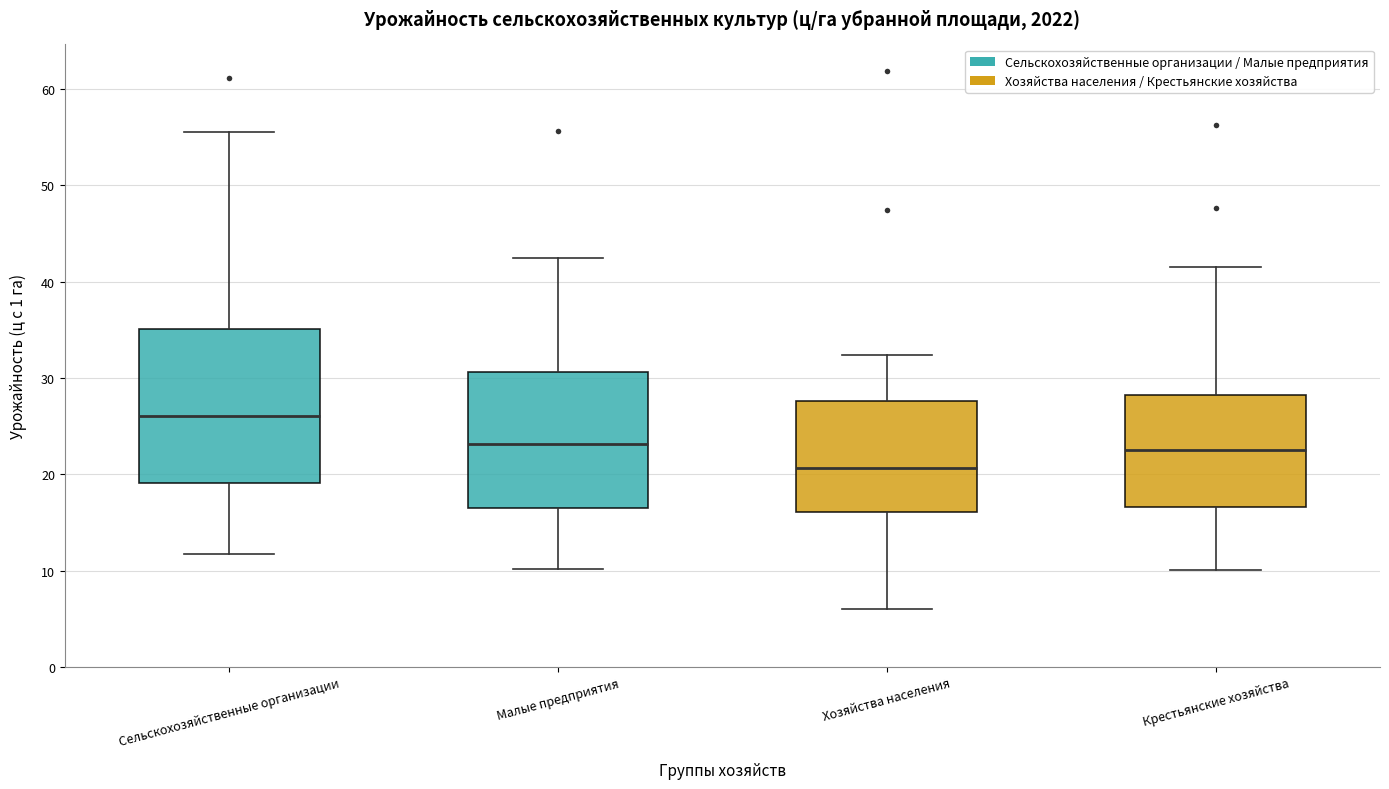

Reading left to right, read every box against the y-axis: the position of its median line, the range the box covers, and the ends of its whiskers. The values are not printed on the chart, so give them approximately, as read against the axis.

Сельскохозяйственные организации: median 26, box 19 to 35, whiskers 12 to 56
Малые предприятия: median 23, box 16 to 31, whiskers 10 to 42
Хозяйства населения: median 21, box 16 to 28, whiskers 6 to 32
Крестьянские хозяйства: median 23, box 17 to 28, whiskers 10 to 42